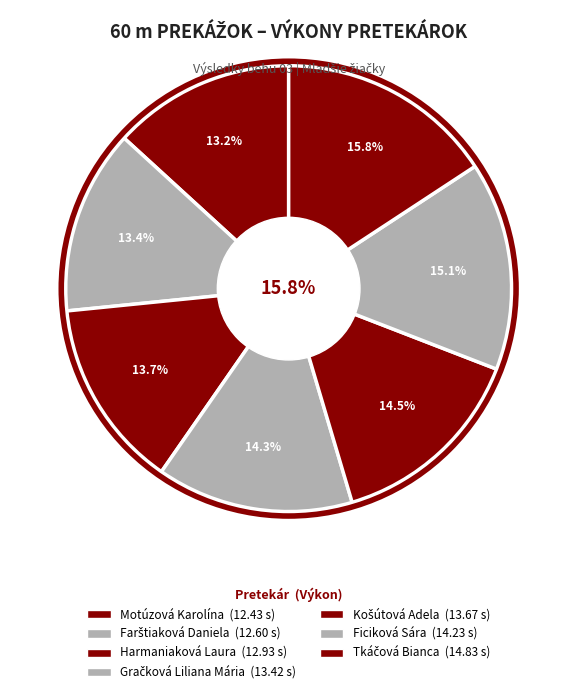

To the nearest percent, what percentage of the pie is Motúzová Karolína?

13%